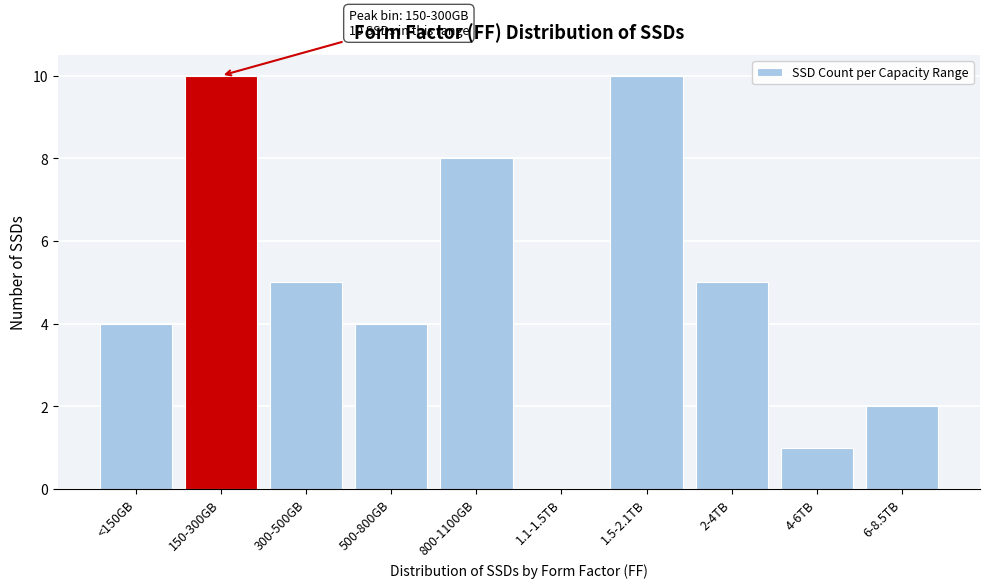

Reading left to right, extract all data points from this chart.

<150GB=4	150-300GB=10	300-500GB=5	500-800GB=4	800-1100GB=8	1.1-1.5TB=0	1.5-2.1TB=10	2-4TB=5	4-6TB=1	6-8.5TB=2